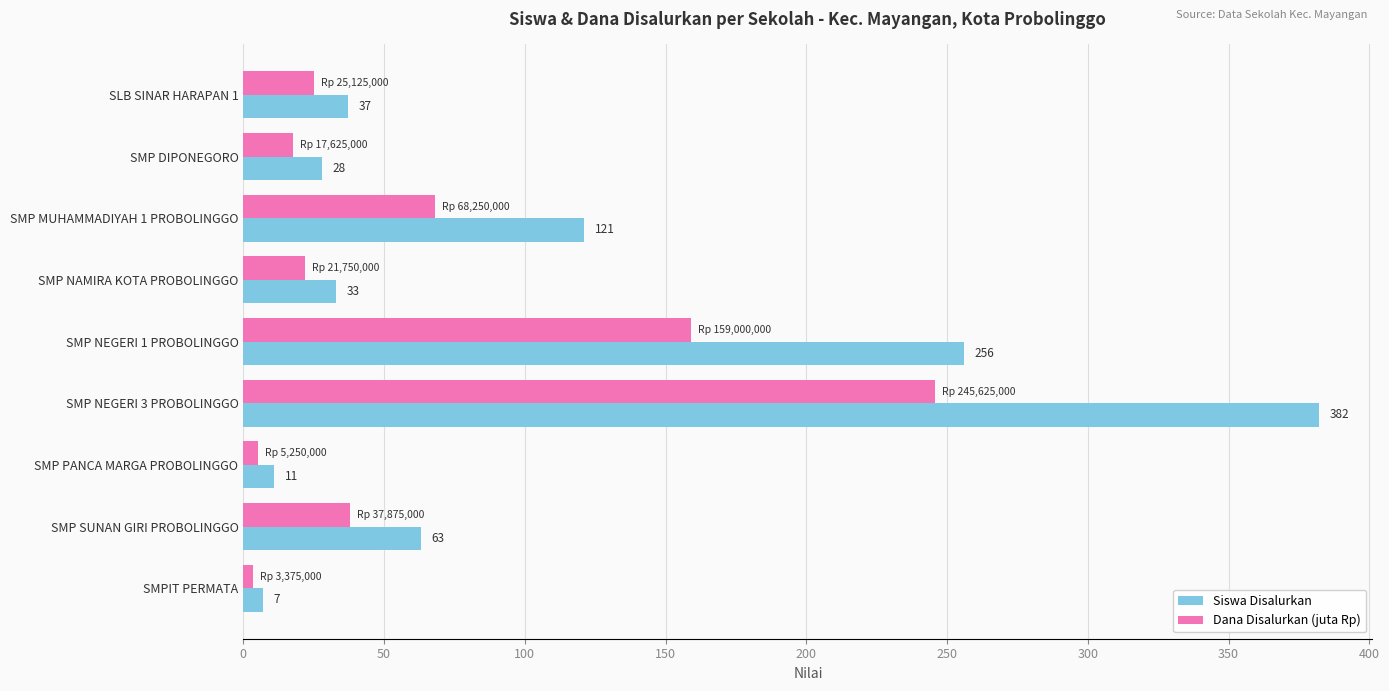

The Siswa Disalurkan series shows 103.7 at SMP NEGERI 1 PROBOLINGGO. True or false?

False